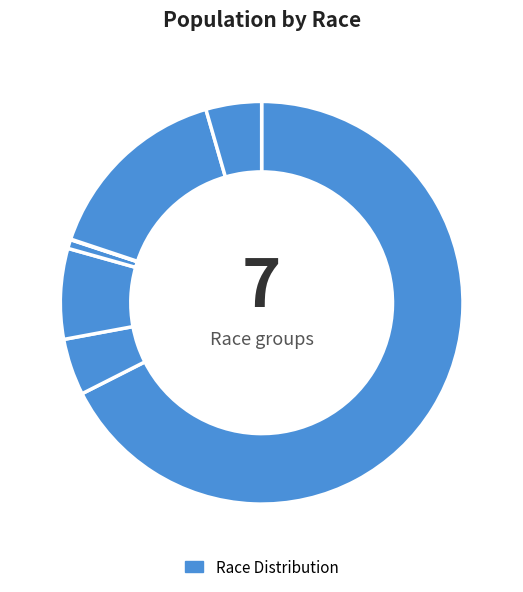

Rank the categories by value from lowest to highest.

Native Hawaiian and Other Pacific, Asian alone, Two or More Races, Black or African American alone, American Indian and Alaska Native, Some Other Race alone, White alone